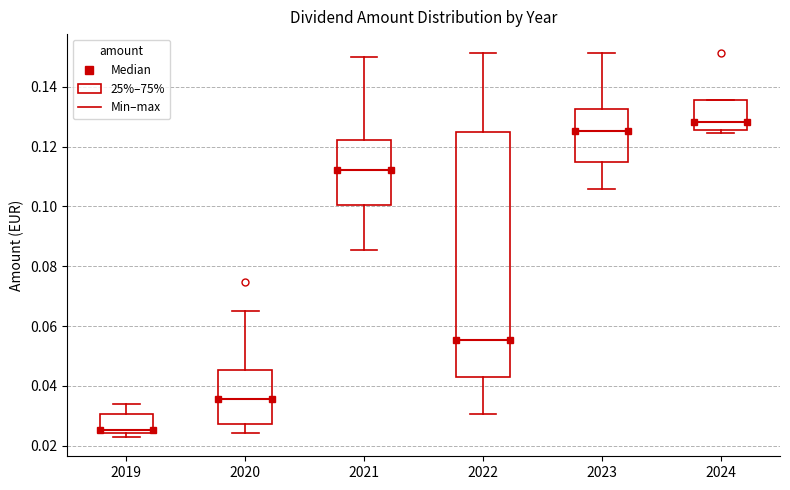

Where is the lower edge of the box at x = 2021 on the y-axis? The values are not printed on the chart, so give them approximately, as read against the axis.

0.100